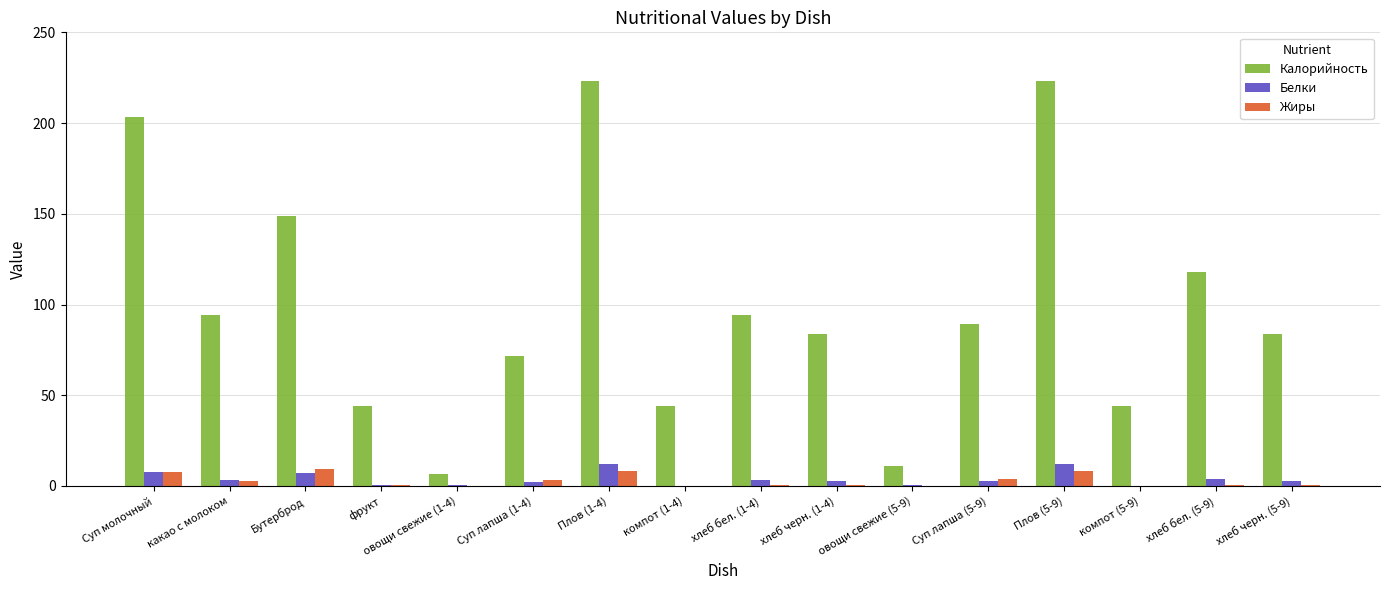

What is the difference between the Белки values at фрукт and Суп лапша (1-4)?

1.6